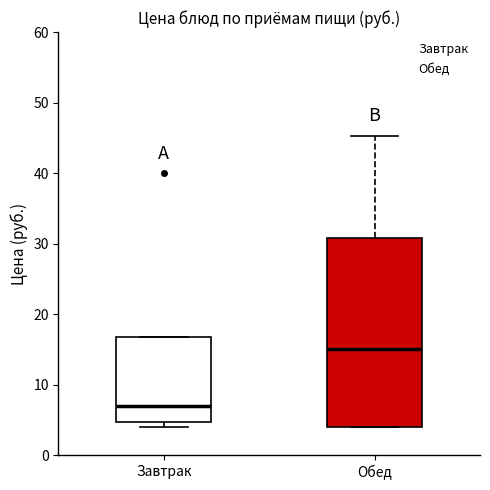

Where does the median line of the box for Обед sit on the y-axis? The values are not printed on the chart, so give them approximately, as read against the axis.

15